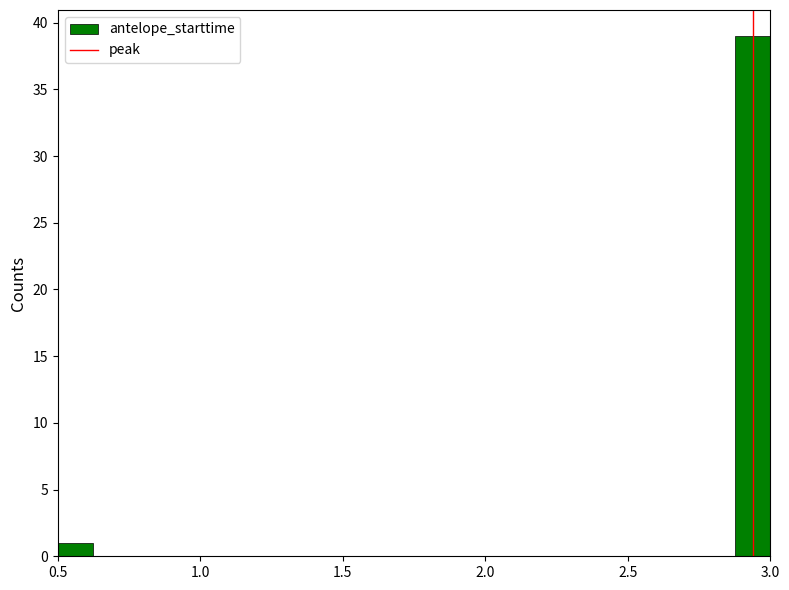

Read against the x-axis, roughly where is the centre of the tallest bar?

2.95